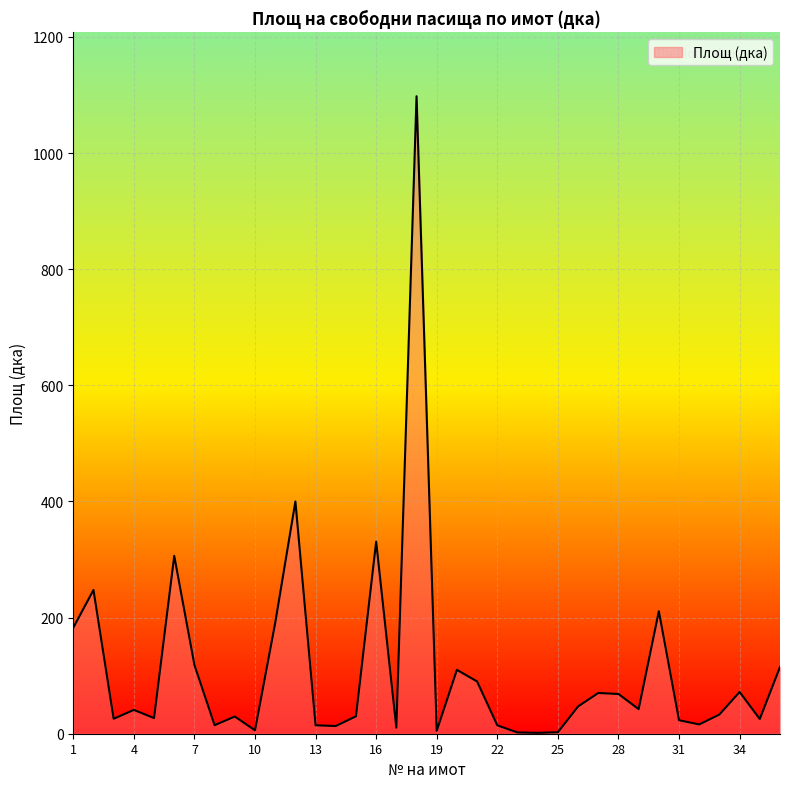

What is the greatest value displayed?

1097.9